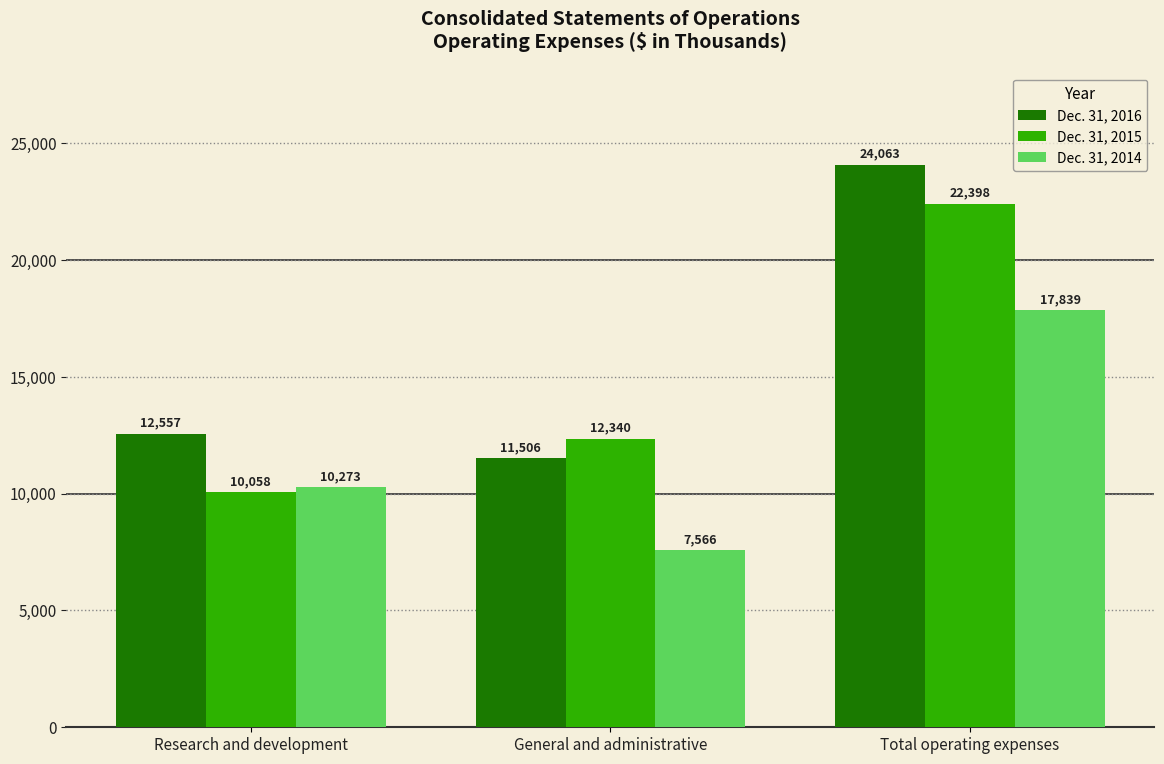

Reading left to right, extract all data points from this chart.

Dec. 31, 2016: Research and development=12557	General and administrative=11506	Total operating expenses=24063
Dec. 31, 2015: Research and development=10058	General and administrative=12340	Total operating expenses=22398
Dec. 31, 2014: Research and development=10273	General and administrative=7566	Total operating expenses=17839